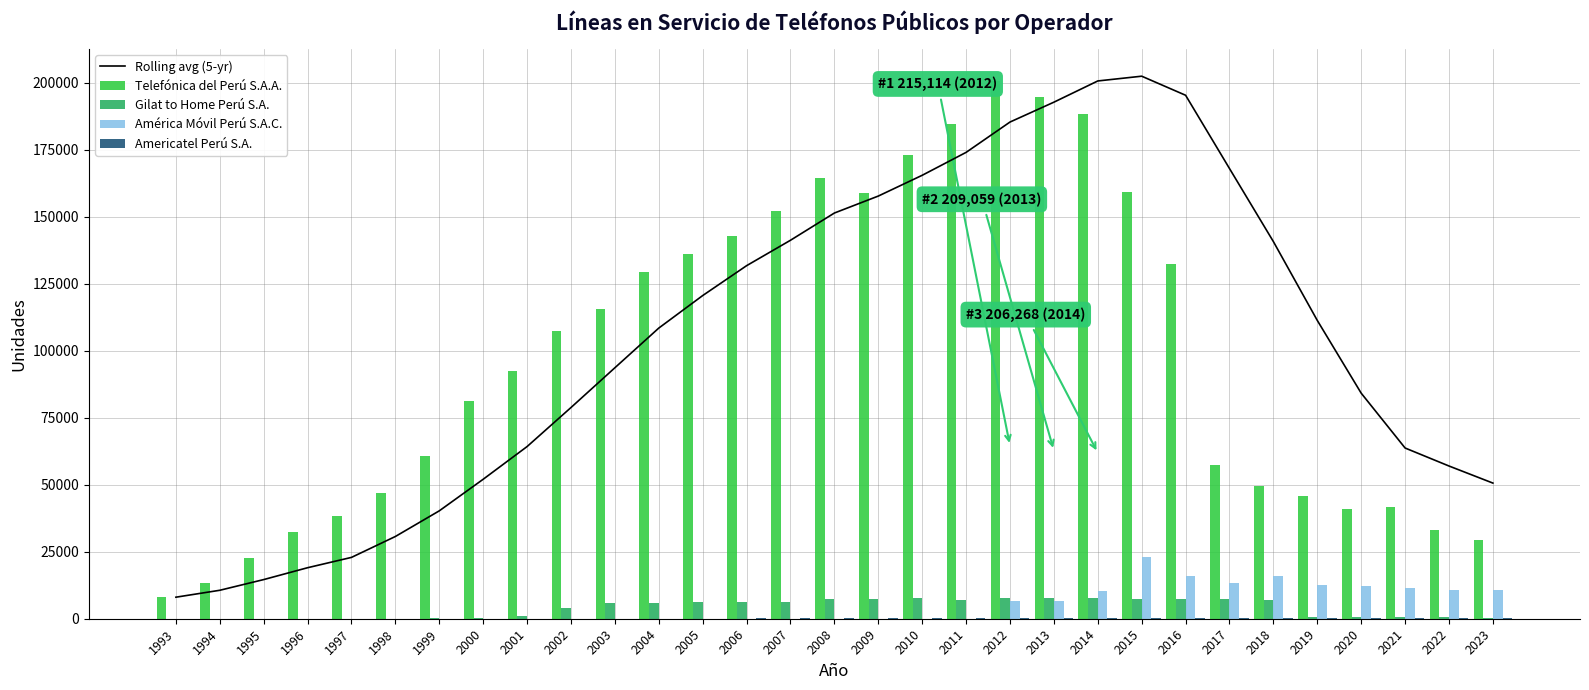

The value of Telefónica del Perú S.A.A. at 2007 is 242516.6. True or false?

False